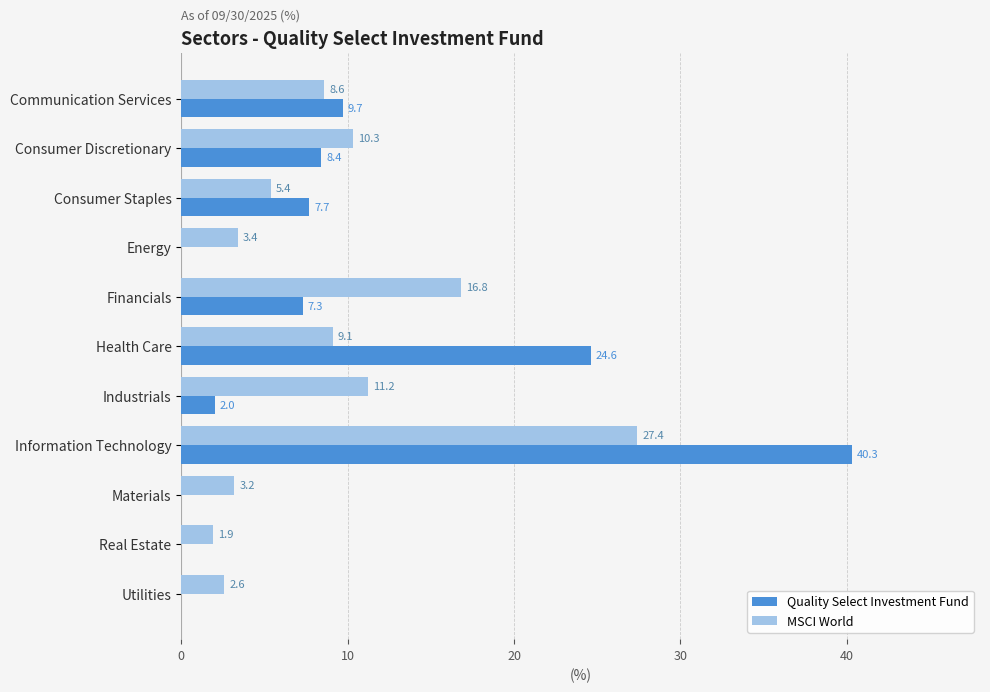

What is the maximum value shown in the chart?

40.3